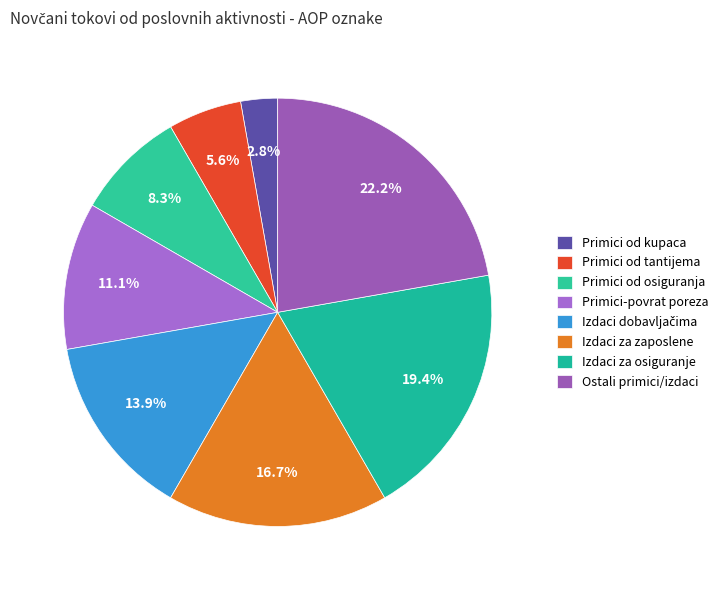

Which slice is the smallest?

Novčani primici od kupaca